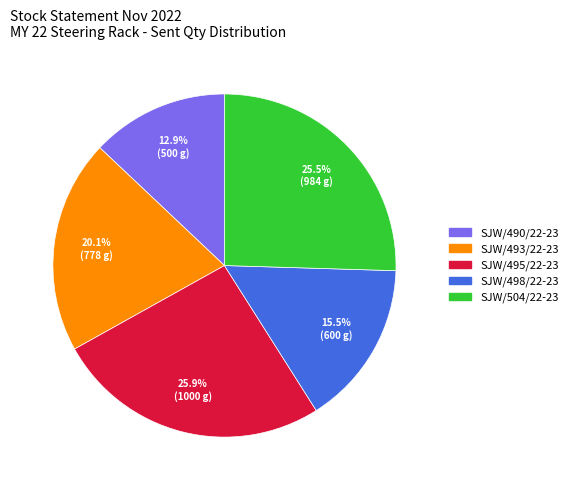

Is there any slice that represents more than half of the pie?

No